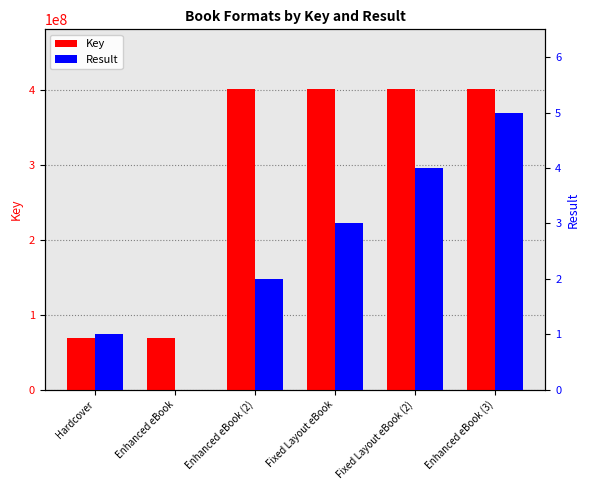

Are the bars grouped side by side (vs. stacked)?

Yes